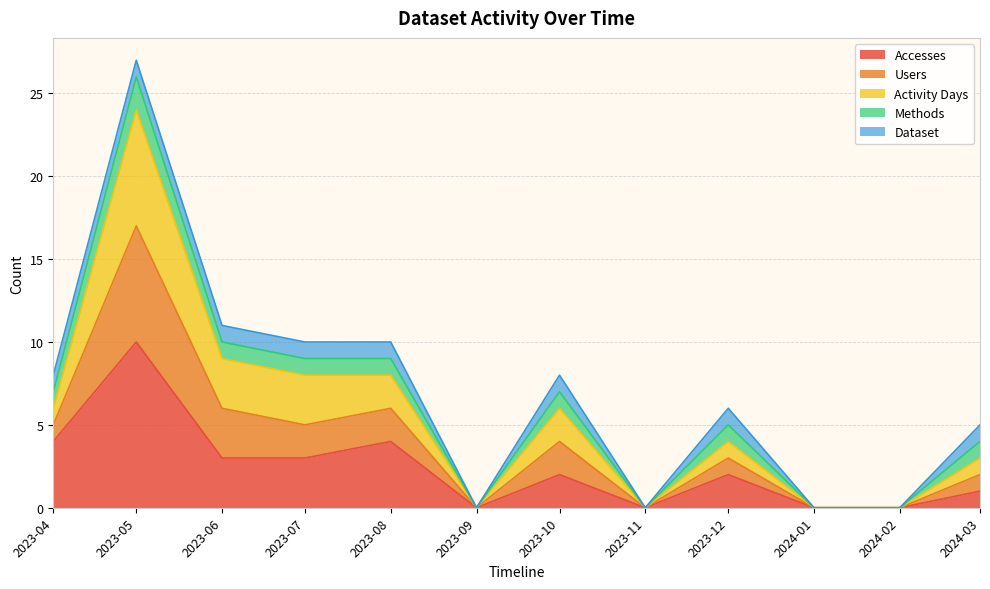

Does the chart display data point markers on the line(s)?

No